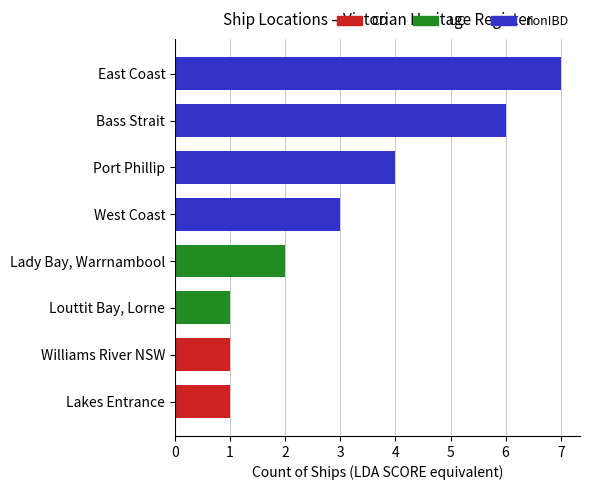

Which has a higher value, Port Phillip or Lady Bay, Warrnambool?

Port Phillip